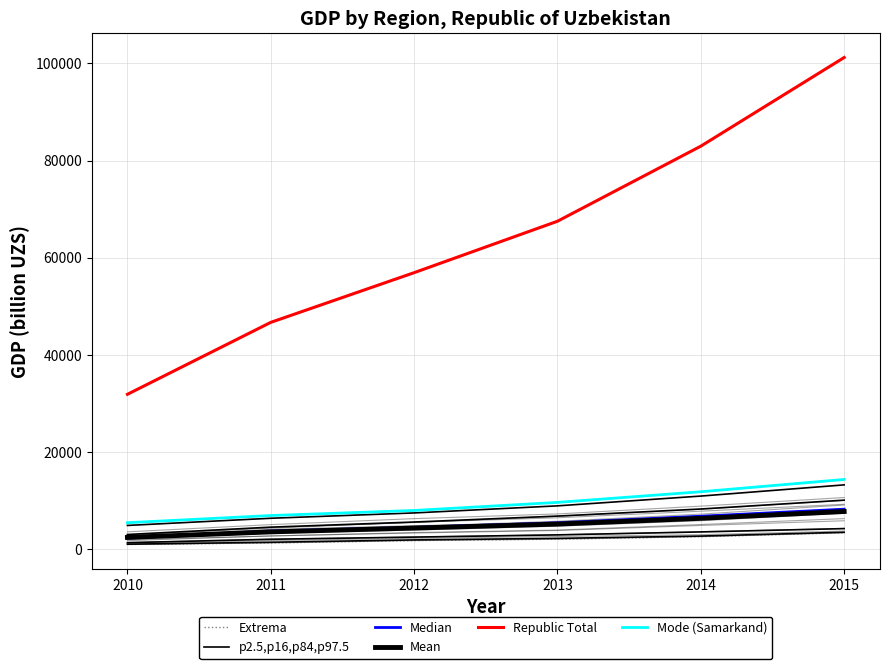

What is the minimum value for Mean?

2453.9